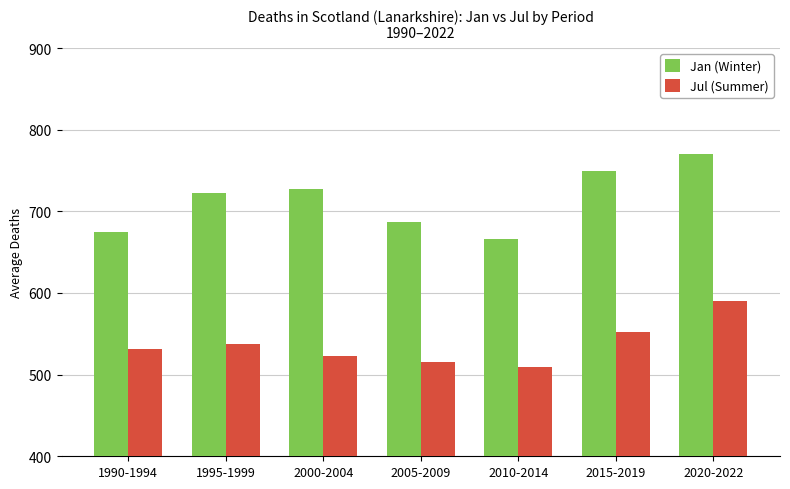

Rank the series by their maximum value, from lowest to highest.

Jul (Summer), Jan (Winter)